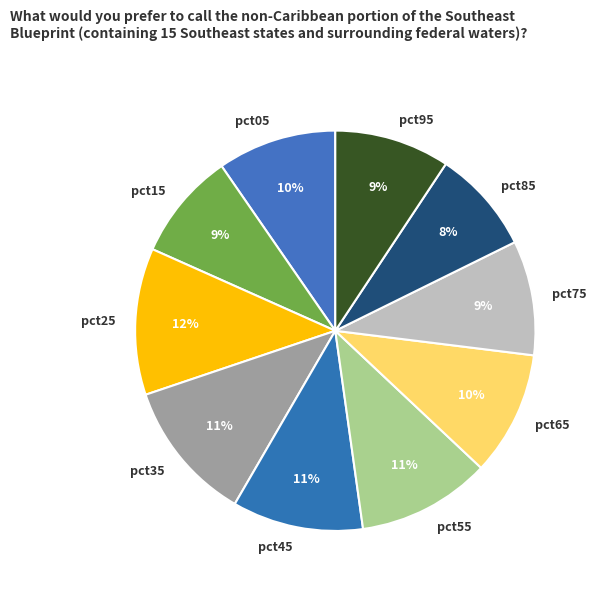

To the nearest percent, what is the combined percentage of pct25 and pct15?

21%